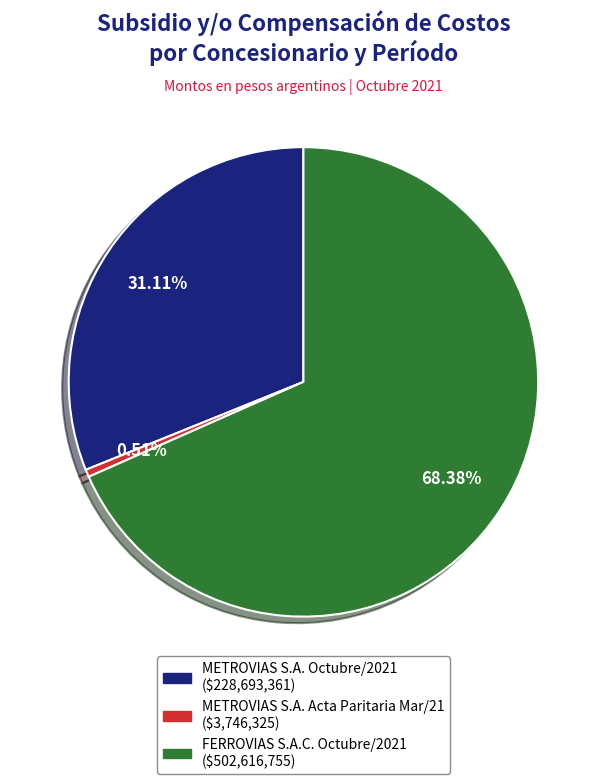

To the nearest percent, what is the average slice percentage?

33%